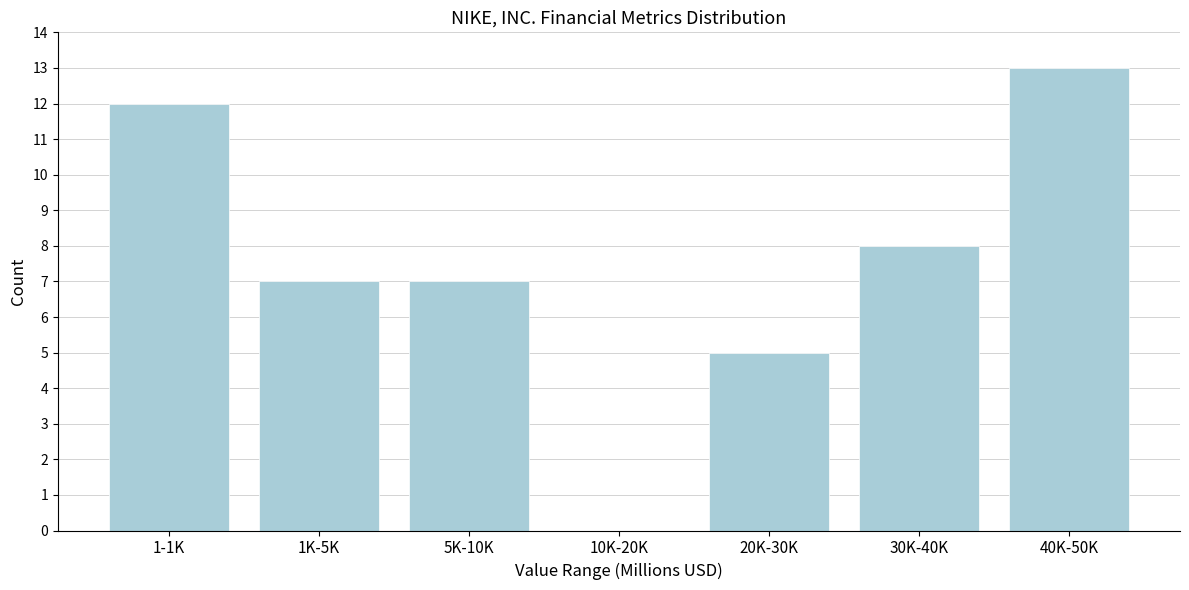

Reading left to right, extract all data points from this chart.

1-1K=12	1K-5K=7	5K-10K=7	10K-20K=0	20K-30K=5	30K-40K=8	40K-50K=13